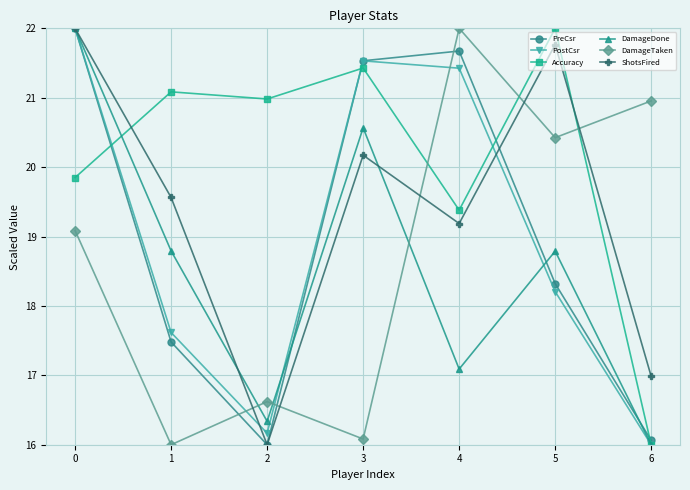

Reading left to right, transcribe all the data shown in this chart.

PreCsr: 22.0	17.5	16.0	21.5	21.7	18.3	16.1
PostCsr: 22.0	17.6	16.2	21.5	21.4	18.2	16.0
Accuracy: 19.8	21.1	21.0	21.4	19.4	22.0	16.0
DamageDone: 22.0	18.8	16.3	20.6	17.1	18.8	16.0
DamageTaken: 19.1	16.0	16.6	16.1	22.0	20.4	21.0
ShotsFired: 22.0	19.6	16.0	20.2	19.2	21.8	17.0